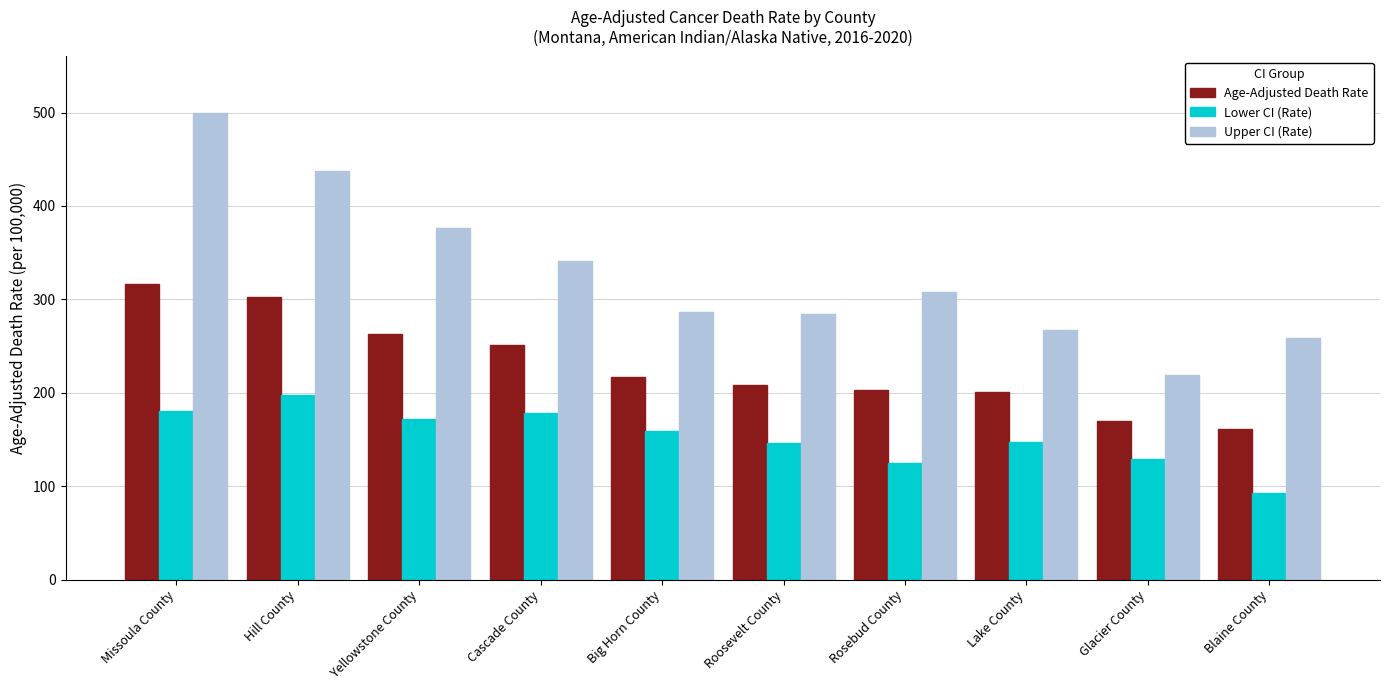

Rank the series at Big Horn County from lowest to highest value.

Lower CI (Rate), Age-Adjusted Death Rate, Upper CI (Rate)